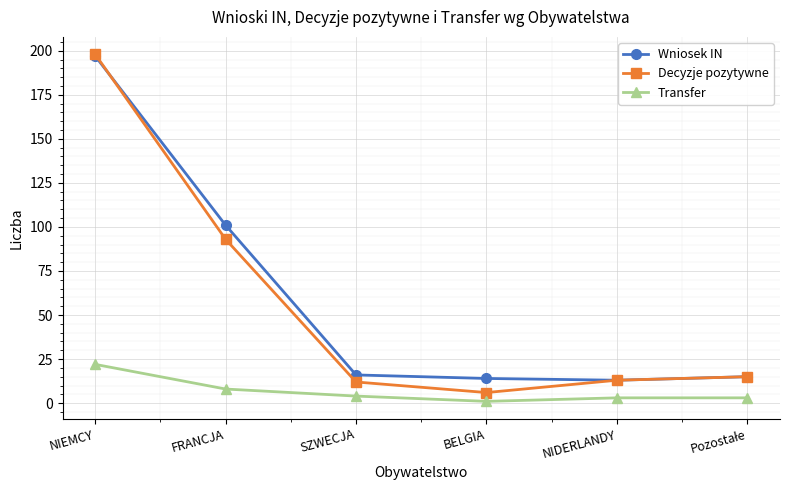

At how many categories does at least one series exceed 164?

1